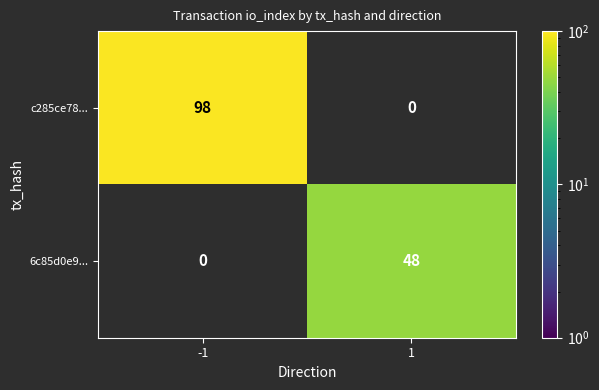

Rank the series by their maximum value, from highest to lowest.

c285ce78..., 6c85d0e9...